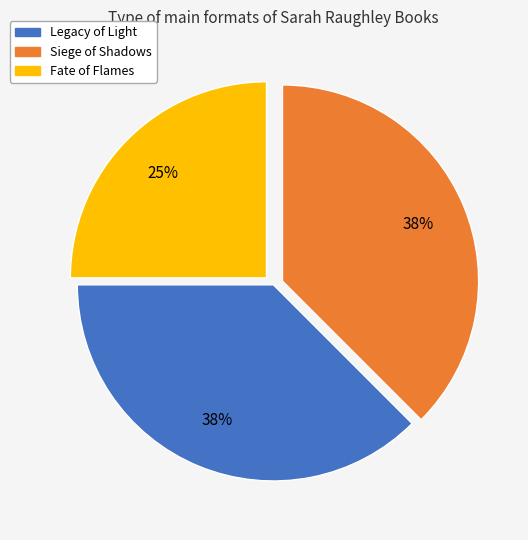

Which has a higher value, Siege of Shadows or Fate of Flames?

Siege of Shadows